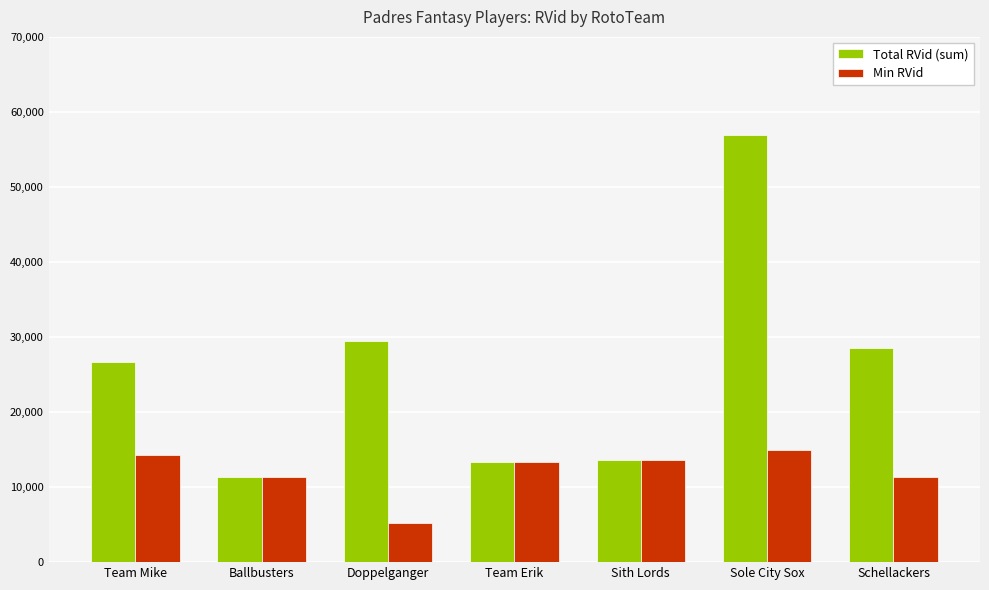

Is the value of Total RVid (sum) at Schellackers greater than the value of Min RVid at Schellackers?

Yes